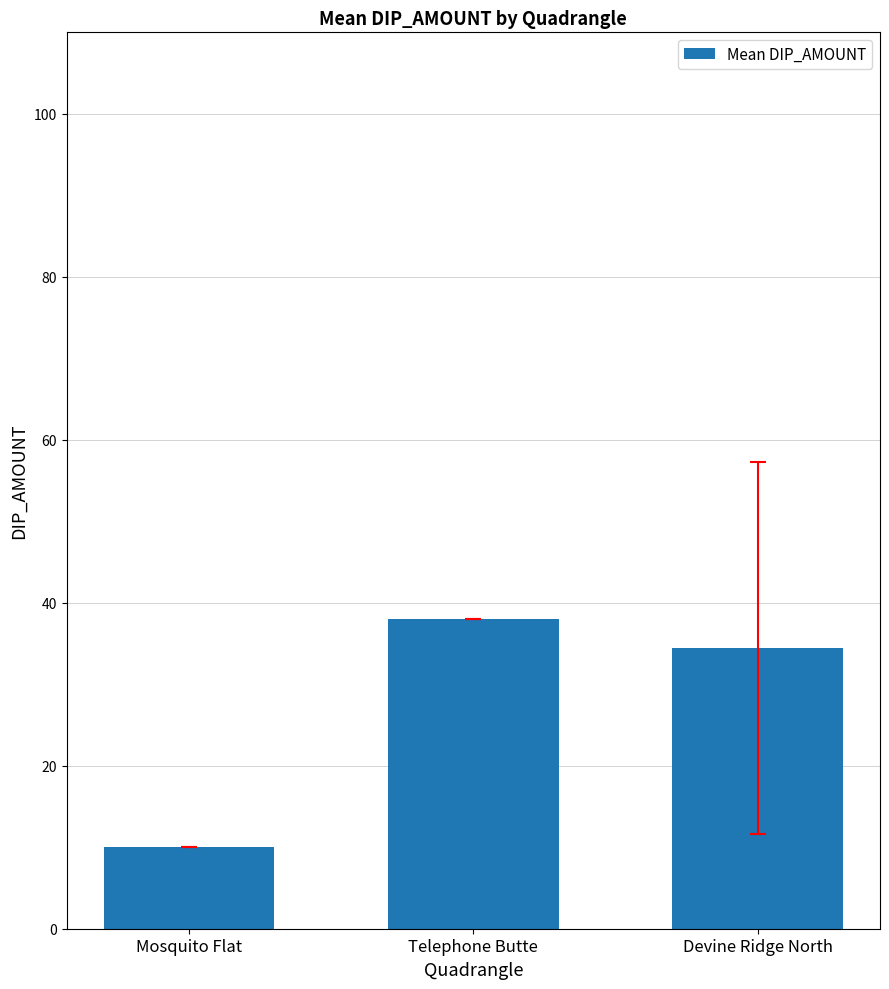

Between Telephone Butte and Devine Ridge North, which is larger?

Telephone Butte